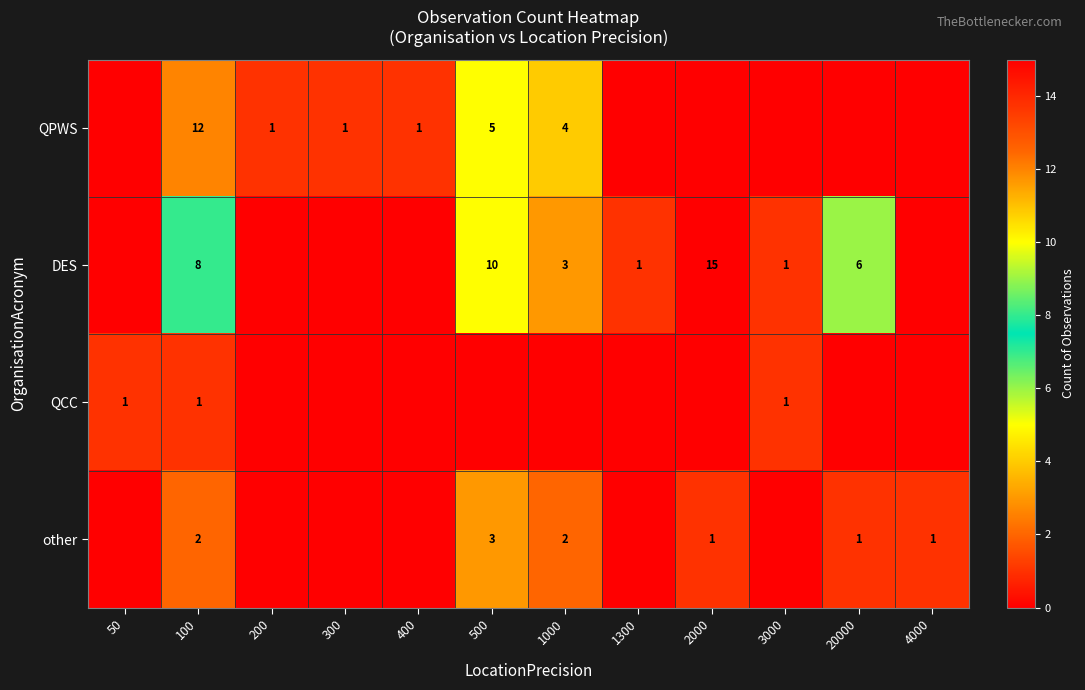

Which has a higher value, 1300 or 4000?

1300